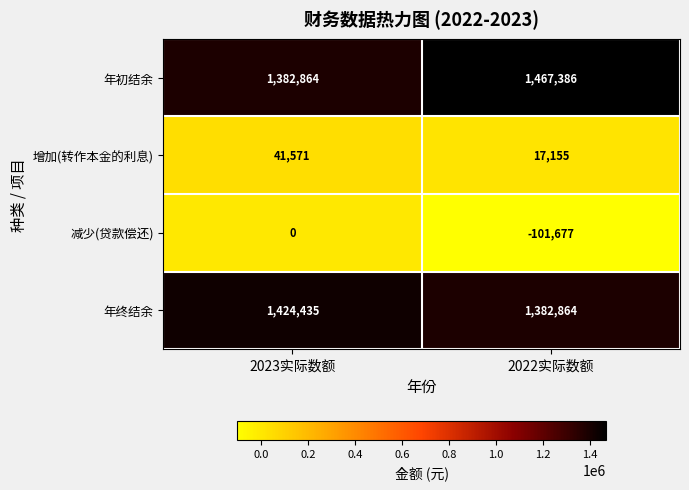

How many categories are shown in the chart?

2